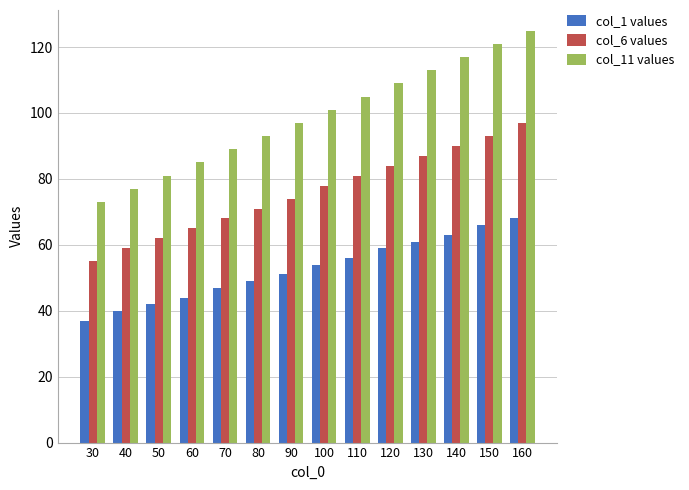

Which series has the largest range (max minus min)?

col_11 values